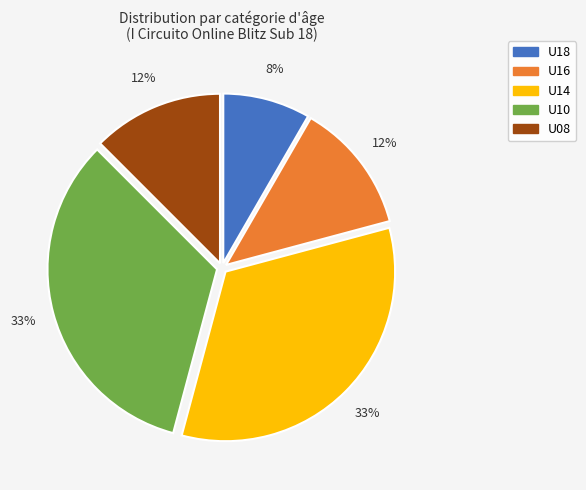

To the nearest percent, what is the combined percentage of U14 and U16?

46%